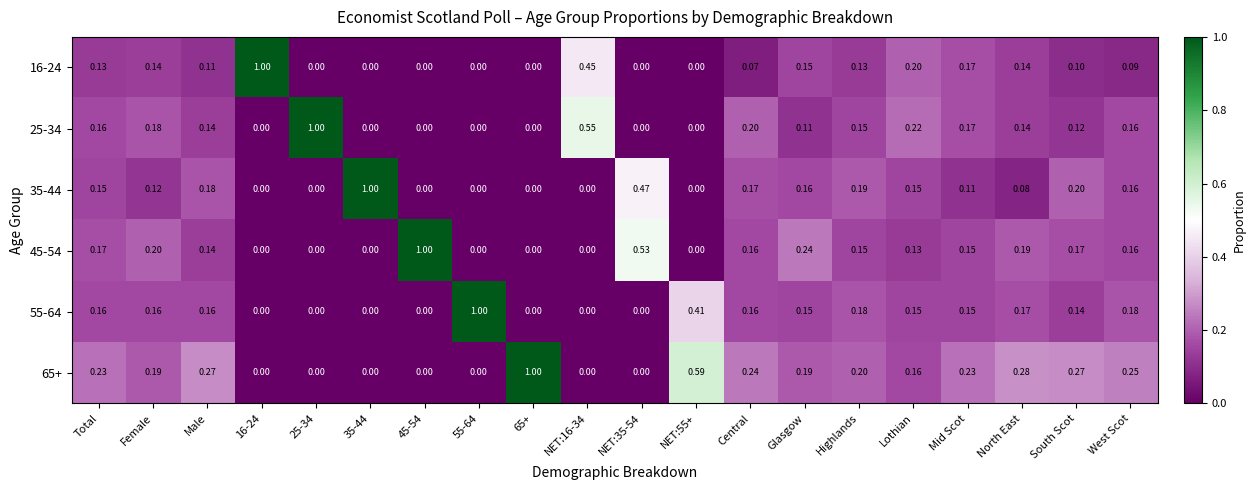

At which category is the sum across all series the highest?

Lothian